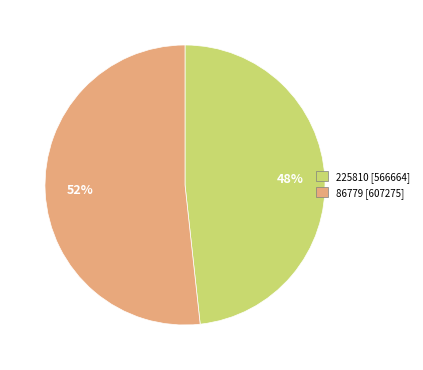

The 86779 slice represents 52% of the pie. True or false?

True